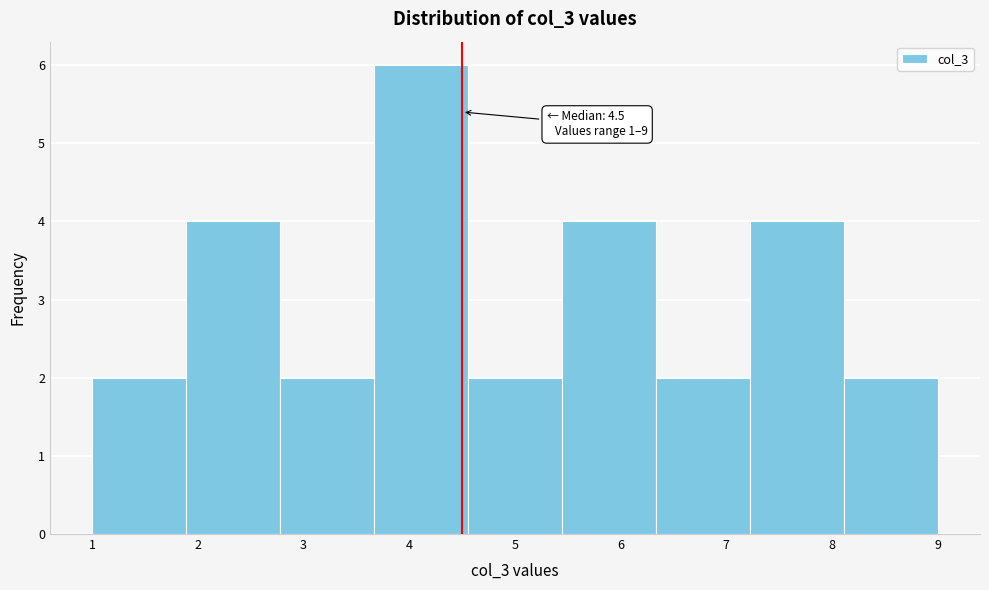

Over which range of the x-axis is the bar tallest?

3.7 to 4.6